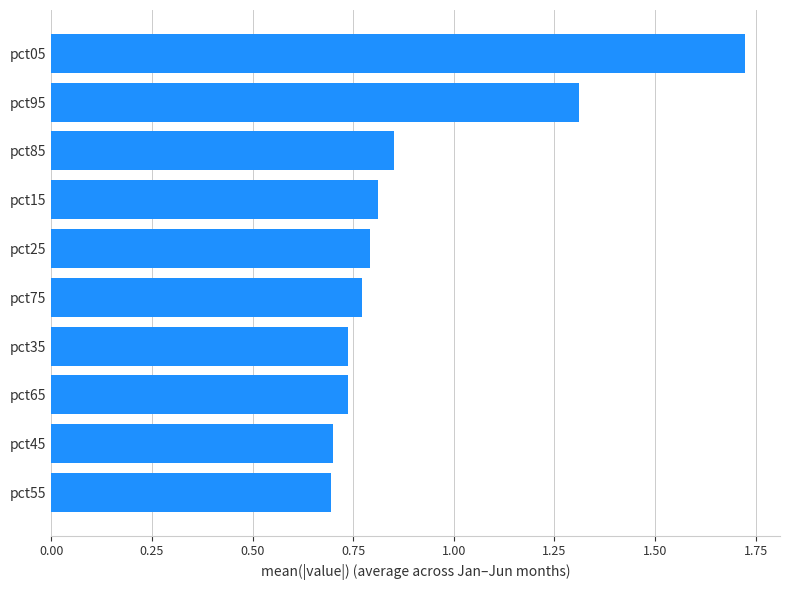

What is the sum of all values?

9.1